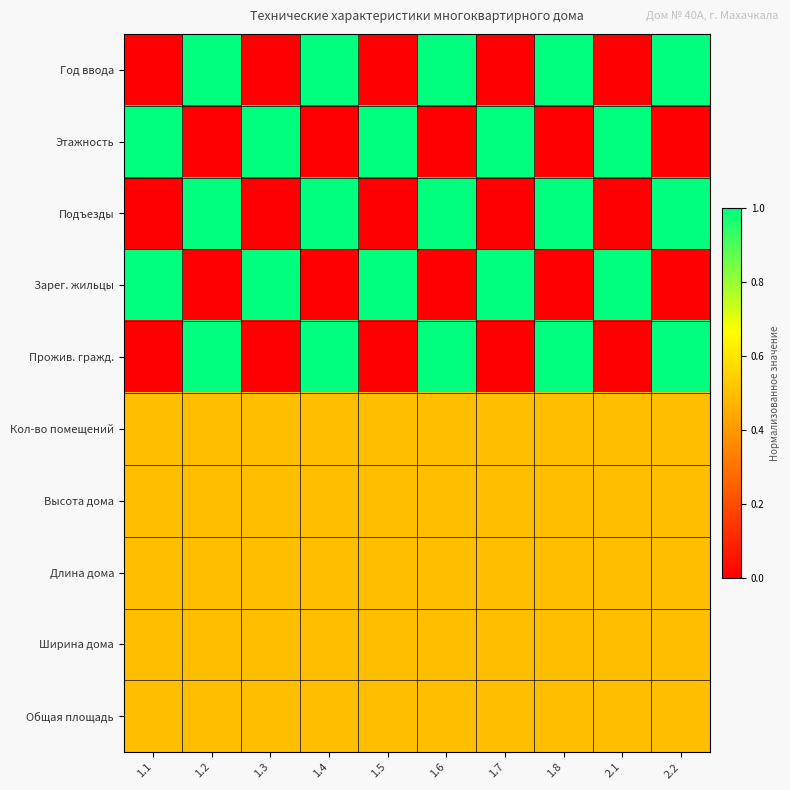

Reading left to right, transcribe all the data shown in this chart.

Год ввода: 1.1=0.0	1.2=1.0	1.3=0.0	1.4=1.0	1.5=0.0	1.6=1.0	1.7=0.0	1.8=1.0	2.1=0.0	2.2=1.0
Этажность: 1.1=1.0	1.2=0.0	1.3=1.0	1.4=0.0	1.5=1.0	1.6=0.0	1.7=1.0	1.8=0.0	2.1=1.0	2.2=0.0
Подъезды: 1.1=0.0	1.2=1.0	1.3=0.0	1.4=1.0	1.5=0.0	1.6=1.0	1.7=0.0	1.8=1.0	2.1=0.0	2.2=1.0
Зарег. жильцы: 1.1=1.0	1.2=0.0	1.3=1.0	1.4=0.0	1.5=1.0	1.6=0.0	1.7=1.0	1.8=0.0	2.1=1.0	2.2=0.0
Прожив. гражд.: 1.1=0.0	1.2=1.0	1.3=0.0	1.4=1.0	1.5=0.0	1.6=1.0	1.7=0.0	1.8=1.0	2.1=0.0	2.2=1.0
Кол-во помещений: 1.1=0.5	1.2=0.5	1.3=0.5	1.4=0.5	1.5=0.5	1.6=0.5	1.7=0.5	1.8=0.5	2.1=0.5	2.2=0.5
Высота дома: 1.1=0.5	1.2=0.5	1.3=0.5	1.4=0.5	1.5=0.5	1.6=0.5	1.7=0.5	1.8=0.5	2.1=0.5	2.2=0.5
Длина дома: 1.1=0.5	1.2=0.5	1.3=0.5	1.4=0.5	1.5=0.5	1.6=0.5	1.7=0.5	1.8=0.5	2.1=0.5	2.2=0.5
Ширина дома: 1.1=0.5	1.2=0.5	1.3=0.5	1.4=0.5	1.5=0.5	1.6=0.5	1.7=0.5	1.8=0.5	2.1=0.5	2.2=0.5
Общая площадь: 1.1=0.5	1.2=0.5	1.3=0.5	1.4=0.5	1.5=0.5	1.6=0.5	1.7=0.5	1.8=0.5	2.1=0.5	2.2=0.5